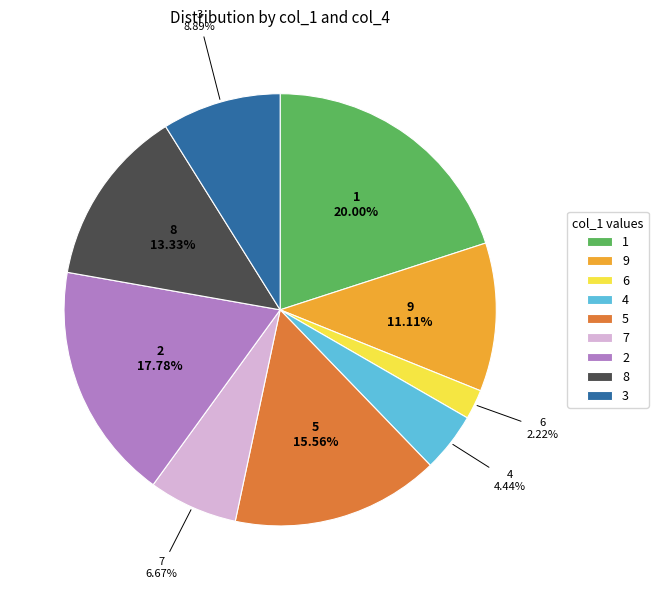

Rank the categories by value from highest to lowest.

1, 2, 5, 8, 9, 3, 7, 4, 6